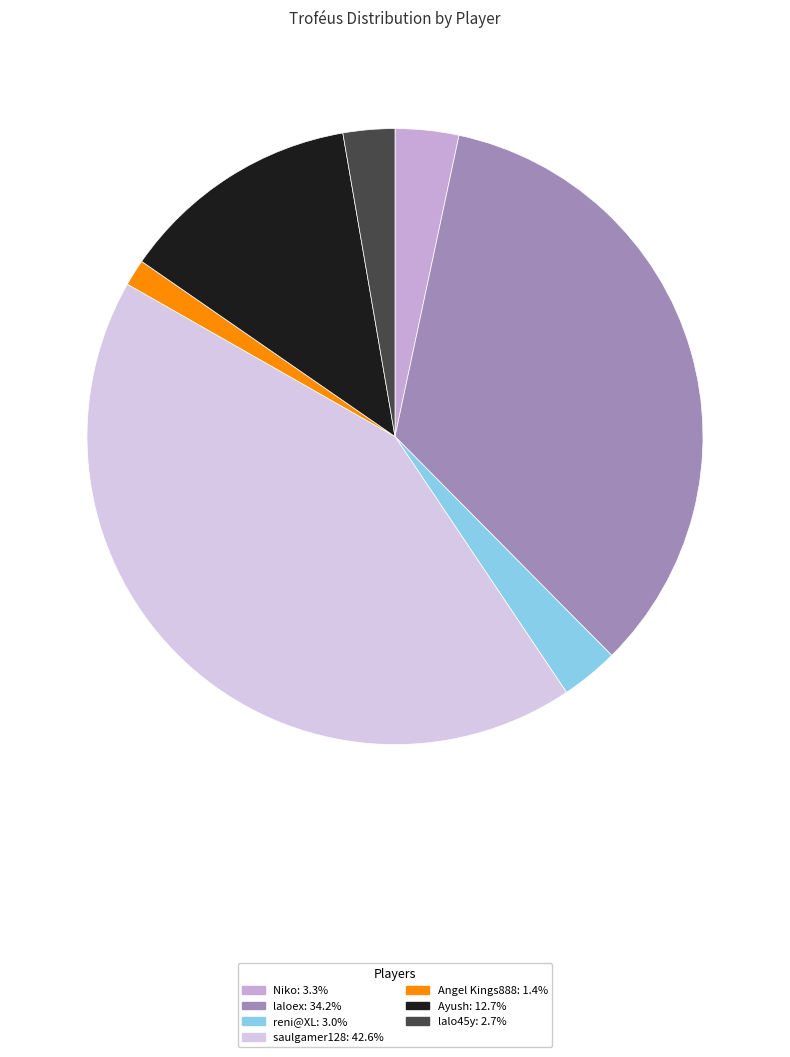

To the nearest percent, what is the difference between the Angel Kings888 and saulgamer128 slice percentages?

41%